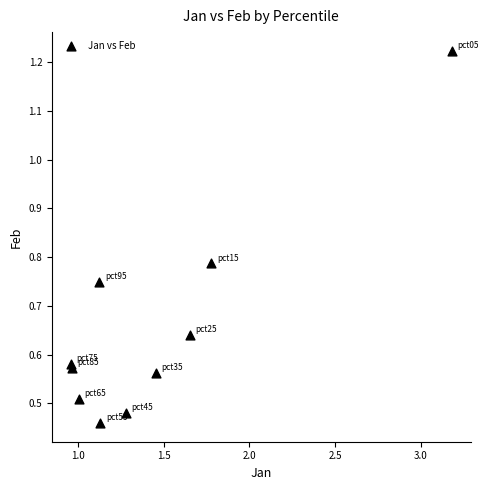

What is the range of X values (max minus min)?

2.2